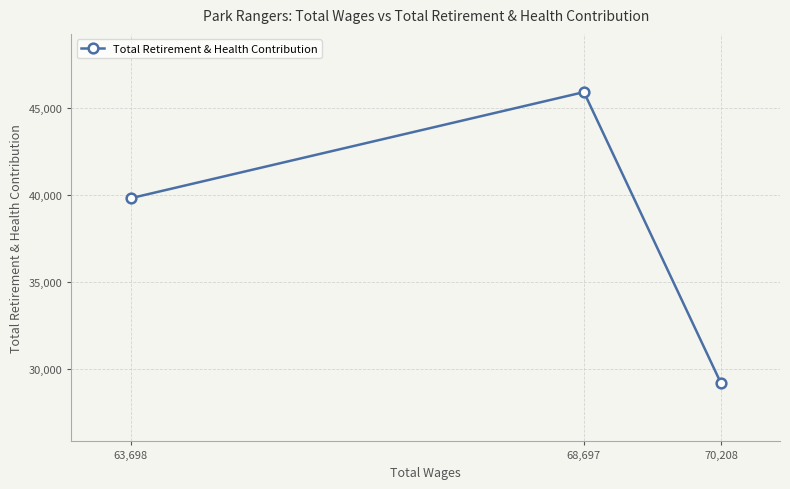

What position from the right is 63,698?

3